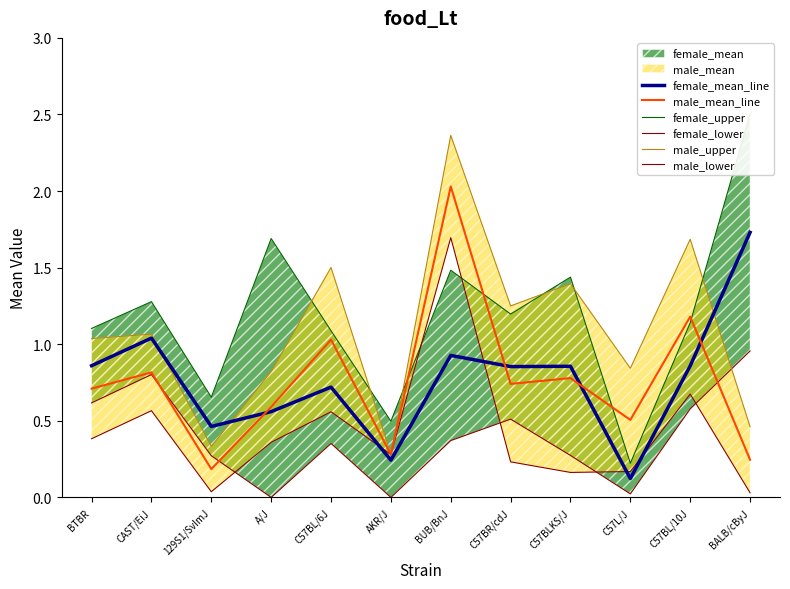

Is it true that male_upper equals 1.7 at C57BL/10J?

True